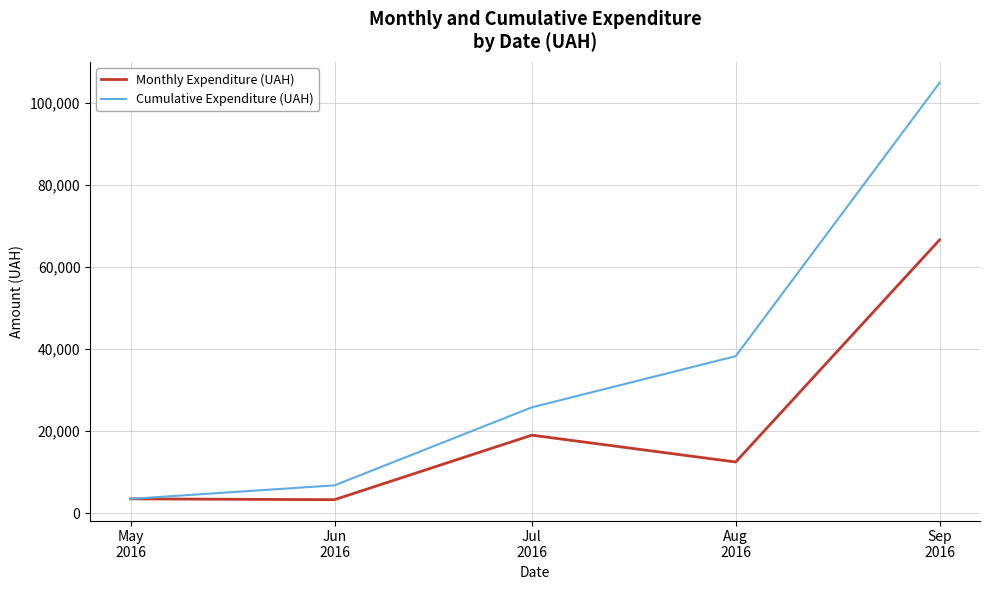

What are all the series names shown in the legend?

Monthly Expenditure (UAH), Cumulative Expenditure (UAH)